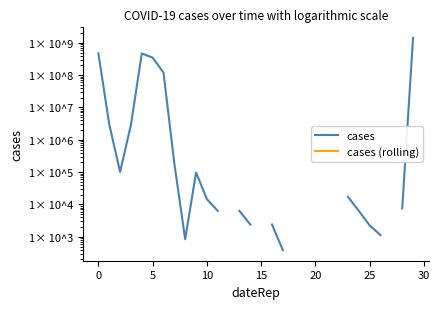

True or false: cases has more than 0 points higher than both neighbors.

True